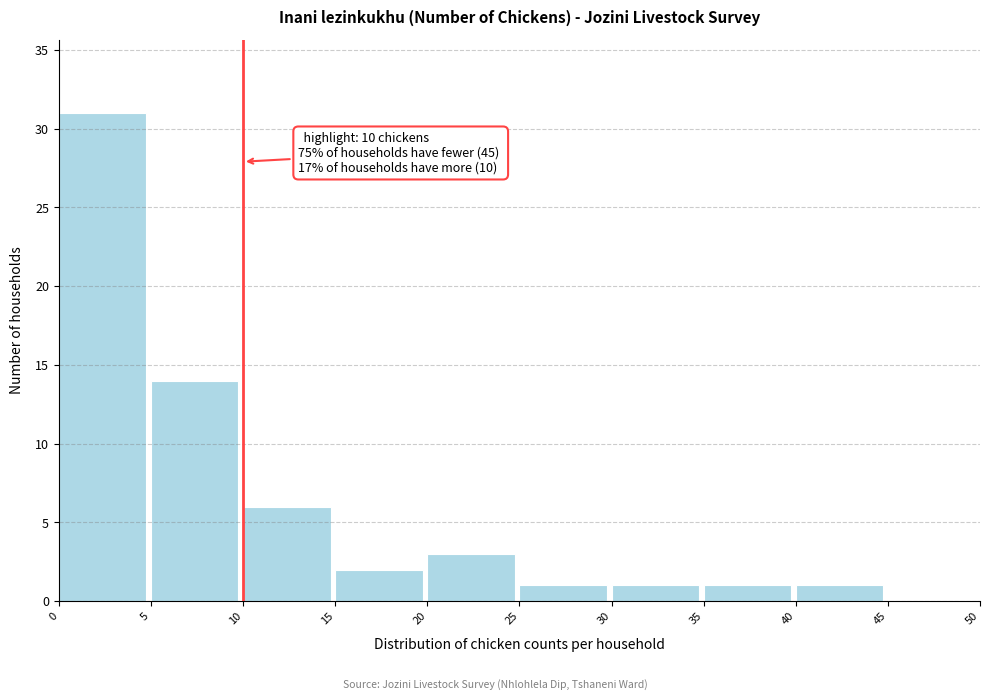

Which range on the x-axis has the tallest bar?

0 to 5